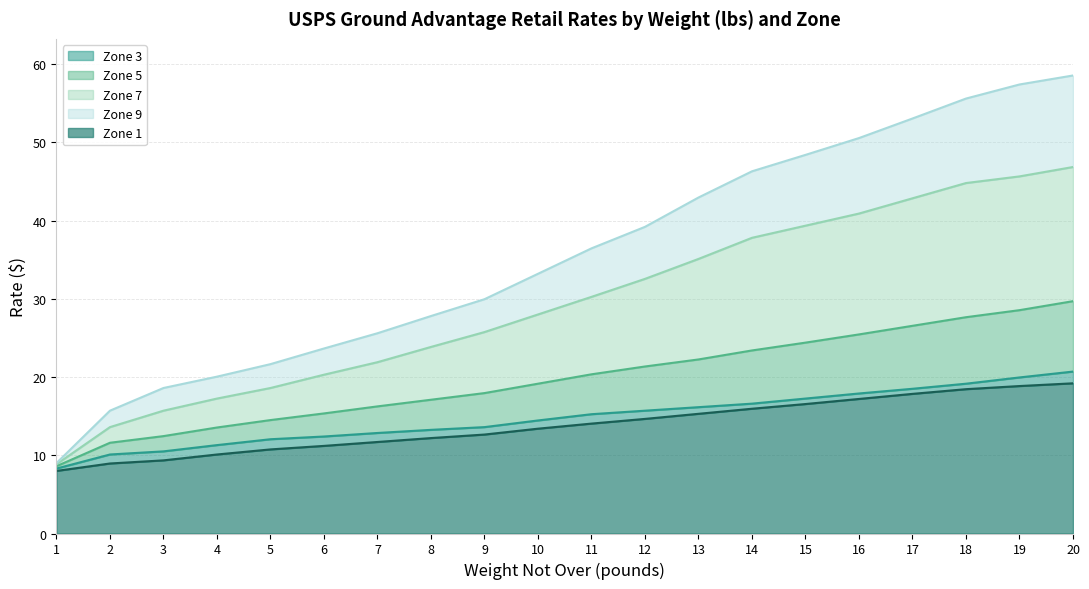

What is the total value across all series at 1?

9.0